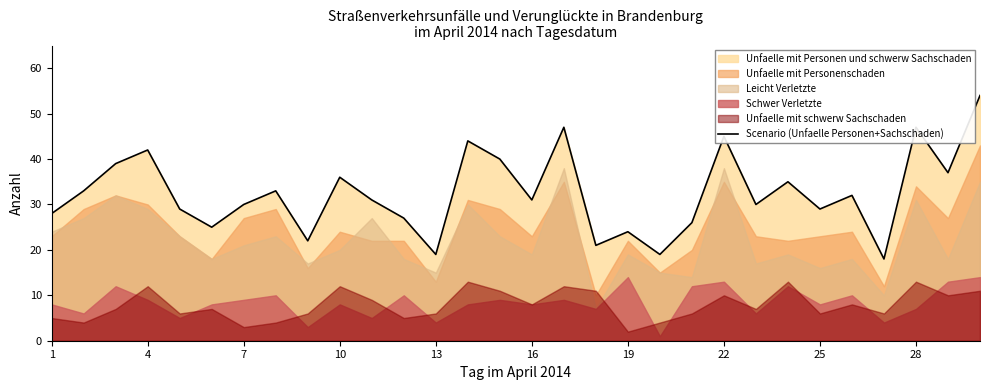

Is it true that Scenario (Unfaelle Personen+Sachschaden) equals 43 at 25?

False